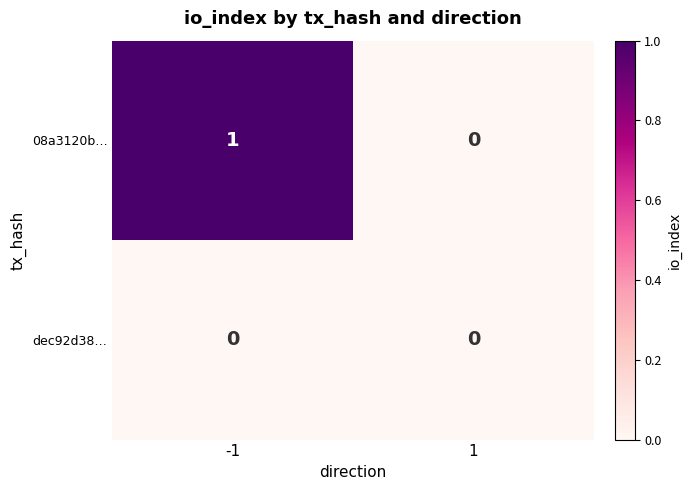

Reading left to right, what are all the values shown in this chart?

08a3120b…: 1	0
dec92d38…: 0	0